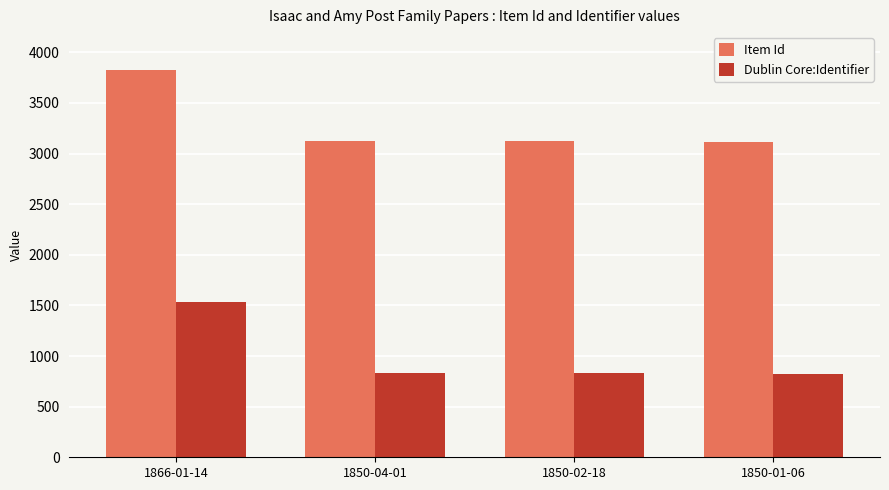

How many bars are there in each group?

2